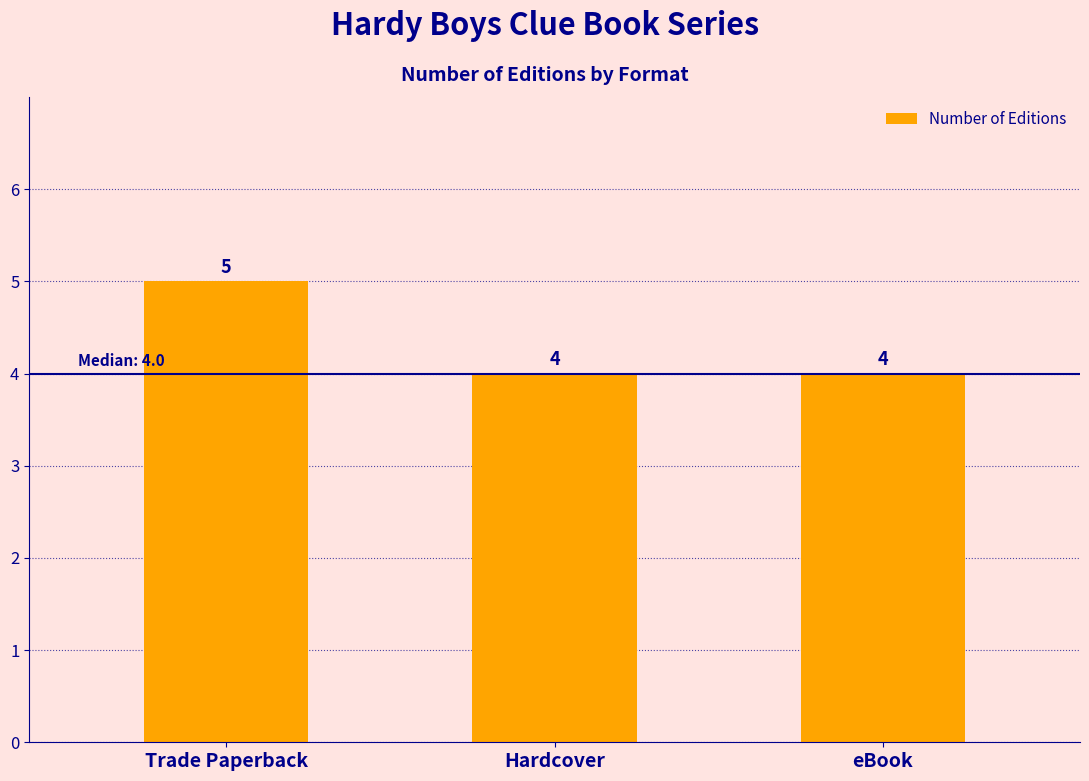

Count the values in the range 4 to 5.

3